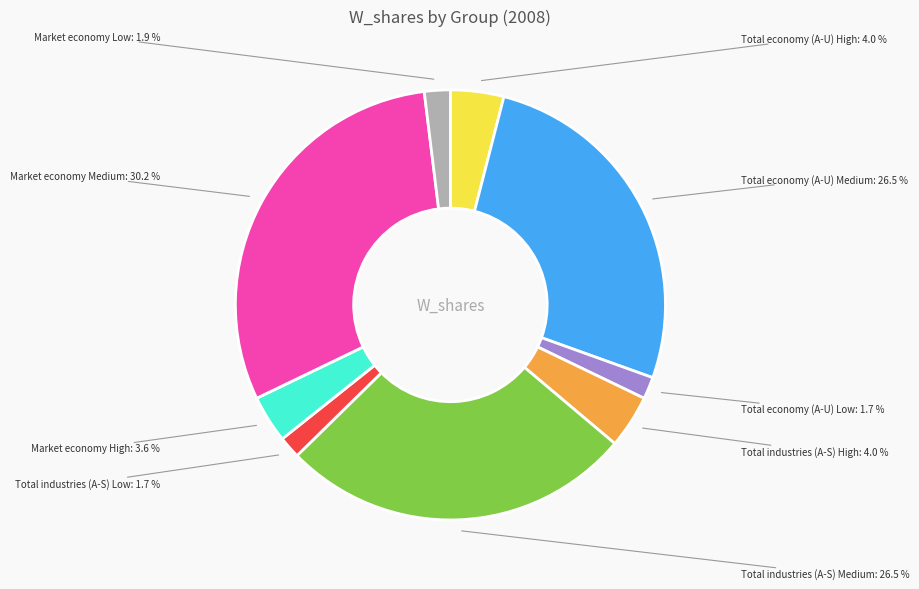

Is there any slice that represents more than half of the pie?

No